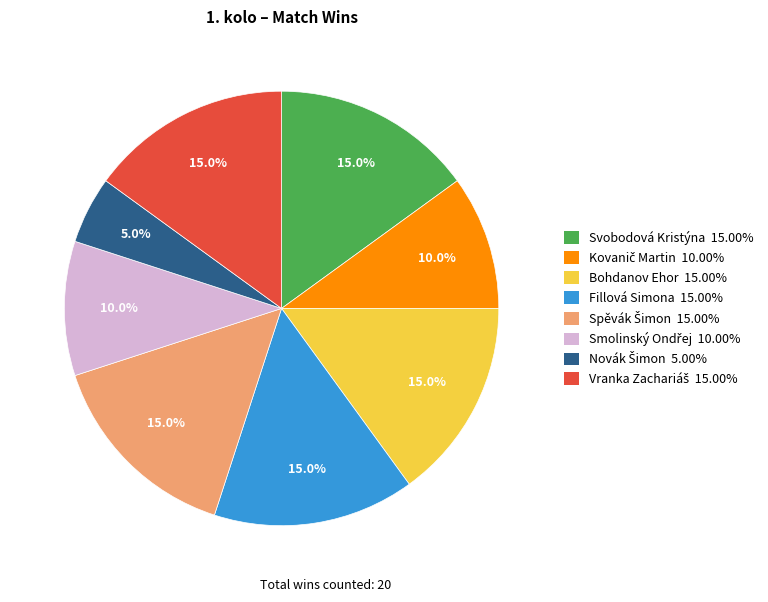

How many slices are in this pie chart?

8